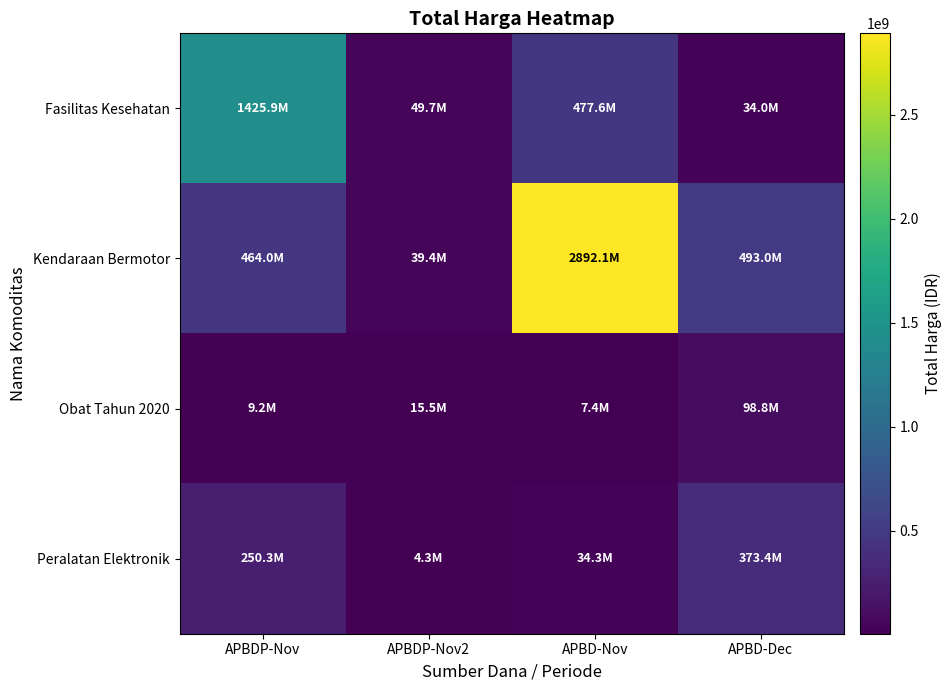

At which category is the sum across all series the highest?

APBD-Nov